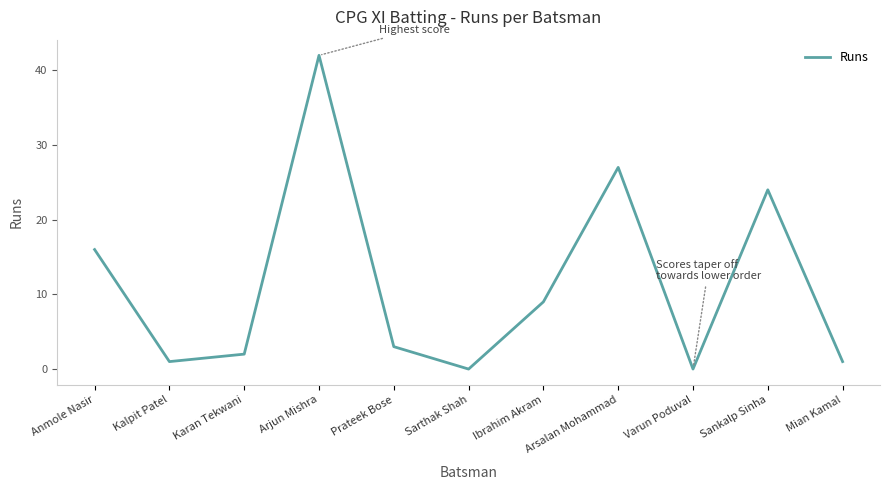

Between Varun Poduval and Karan Tekwani, which is larger?

Karan Tekwani